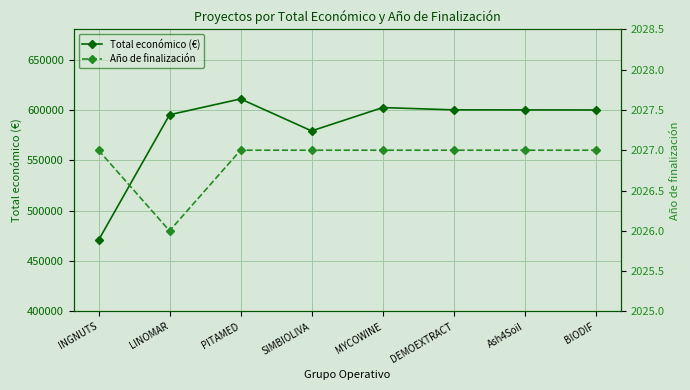

What is the label of the 5th point from the right?

SIMBIOLIVA